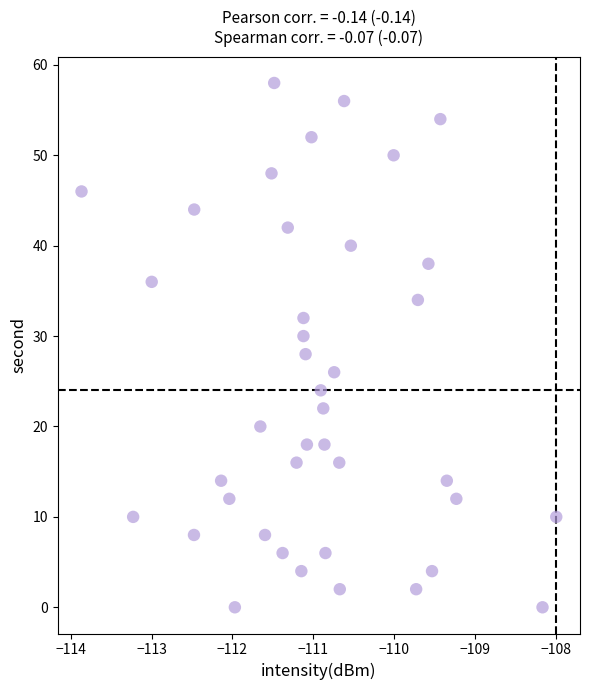

What is the range of Y values (max minus min)?

58